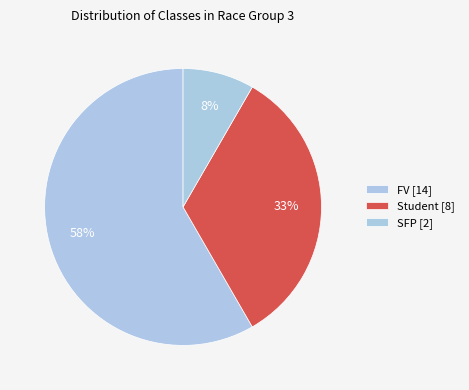

Count the number of slices in the pie.

3